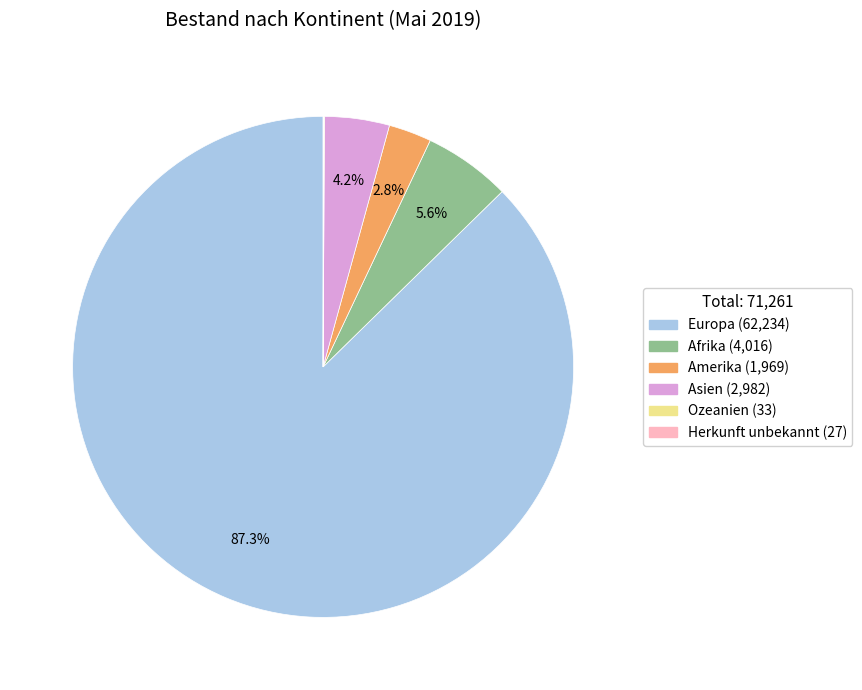

To the nearest percent, what is the difference between the largest and smallest slice percentages?

87%